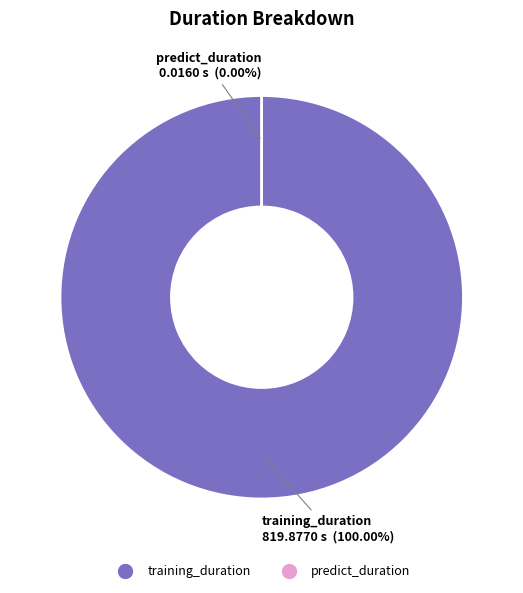

How many segments does this pie chart have?

2